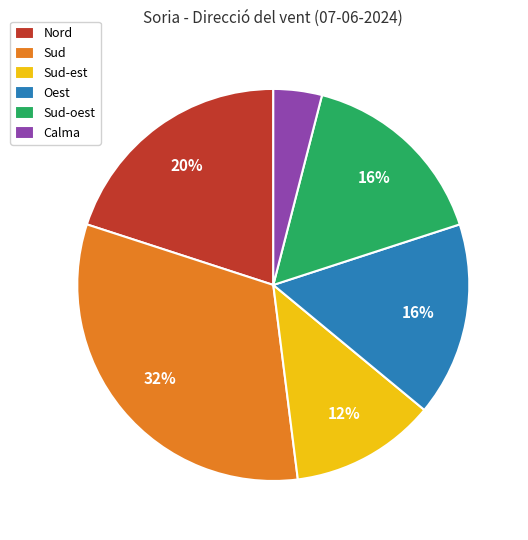

To the nearest percent, what is the difference between the largest and smallest slice percentages?

28%